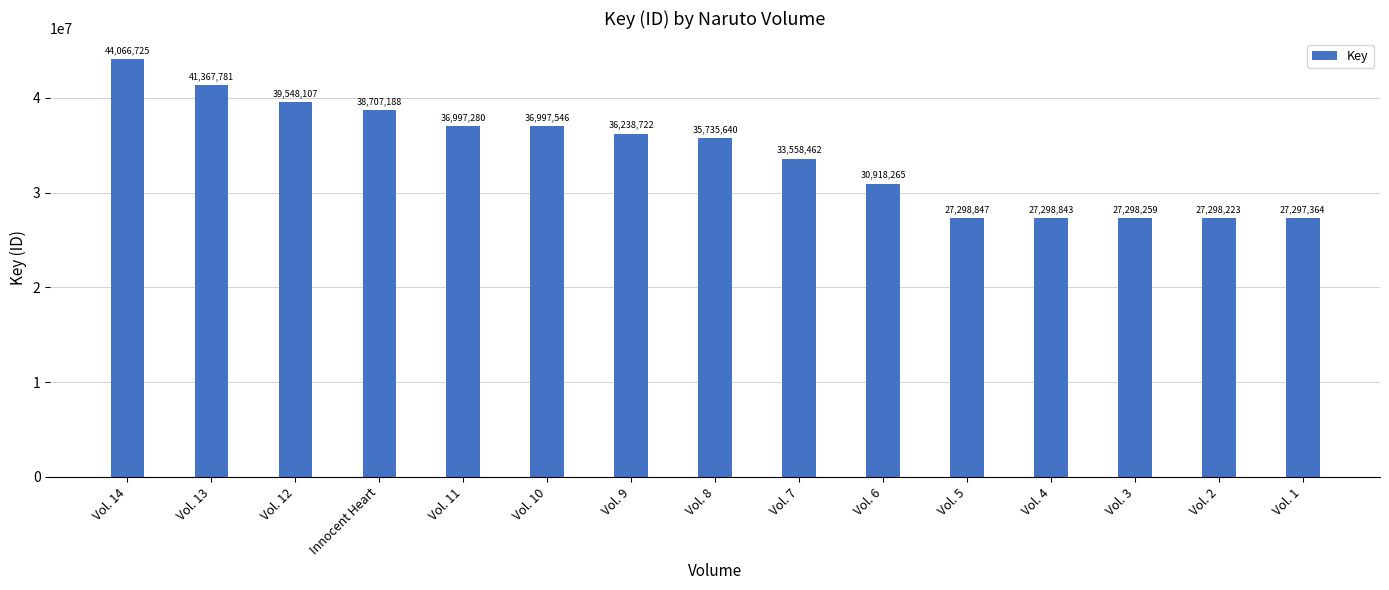

Reading left to right, list all the values displayed in this chart.

44066725	41367781	39548107	38707188	36997280	36997546	36238722	35735640	33558462	30918265	27298847	27298843	27298259	27298223	27297364